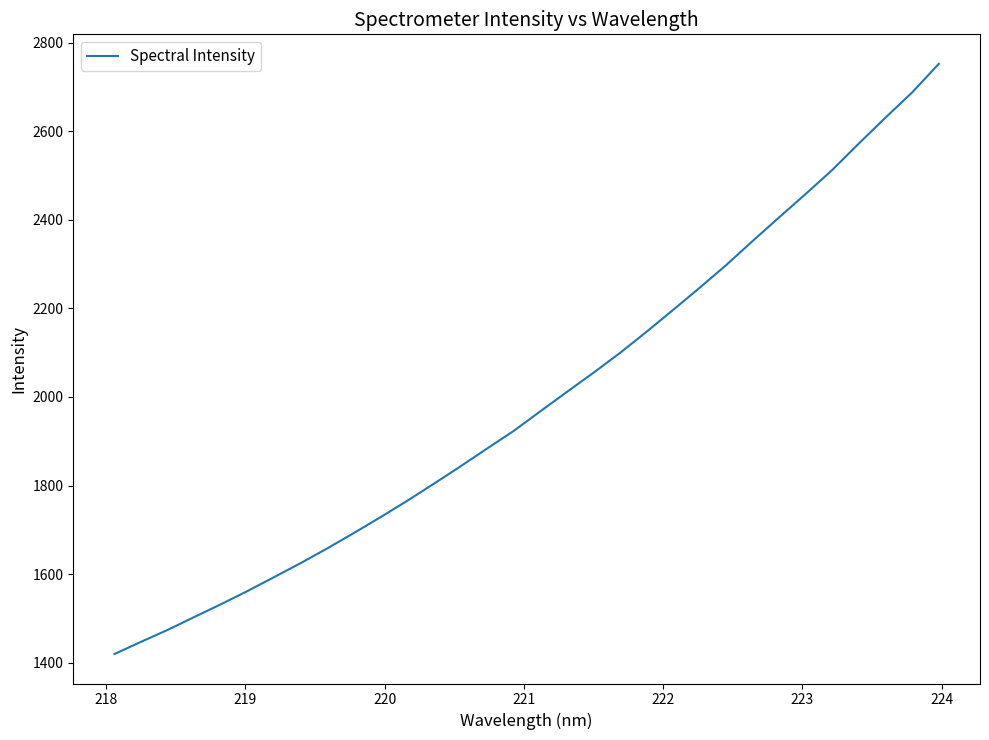

What is the maximum value shown in the chart?

2752.4